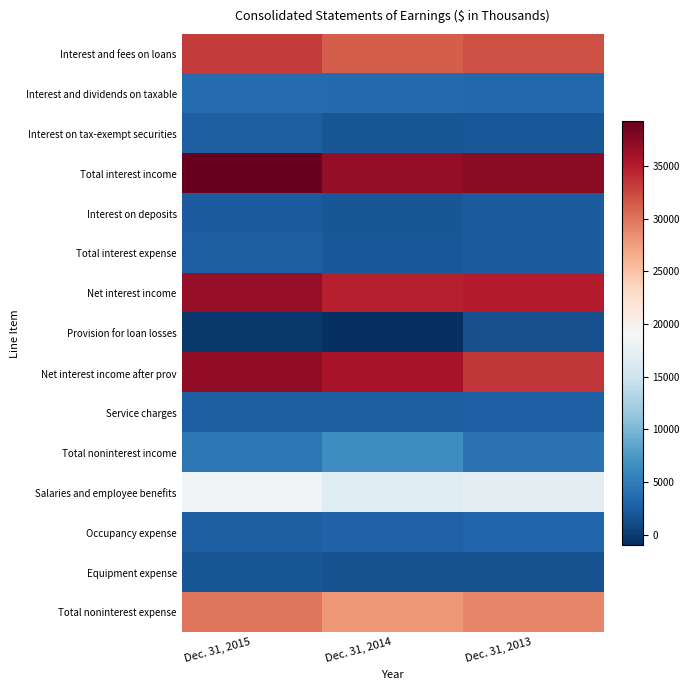

At which category is the sum across all series the highest?

Dec. 31, 2015